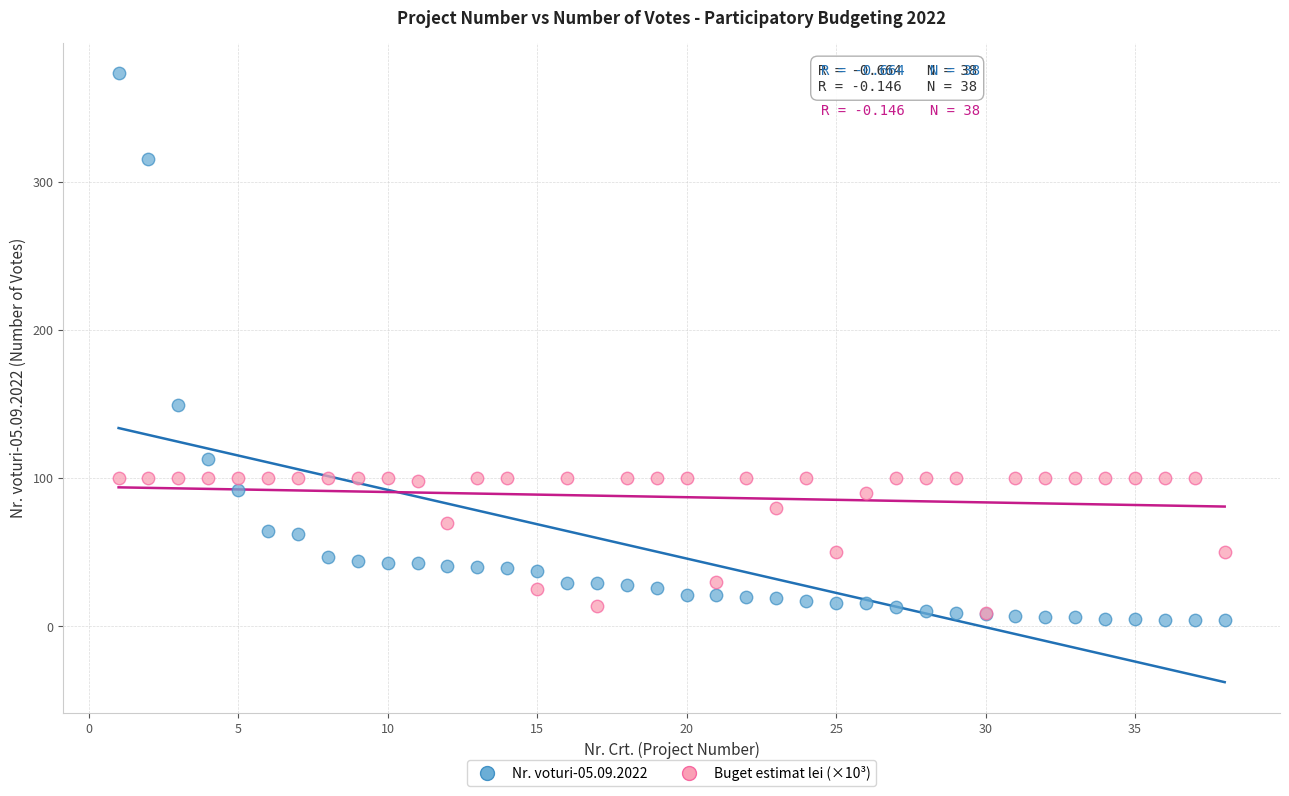

Across all series, what Y value is closest to 188?

149